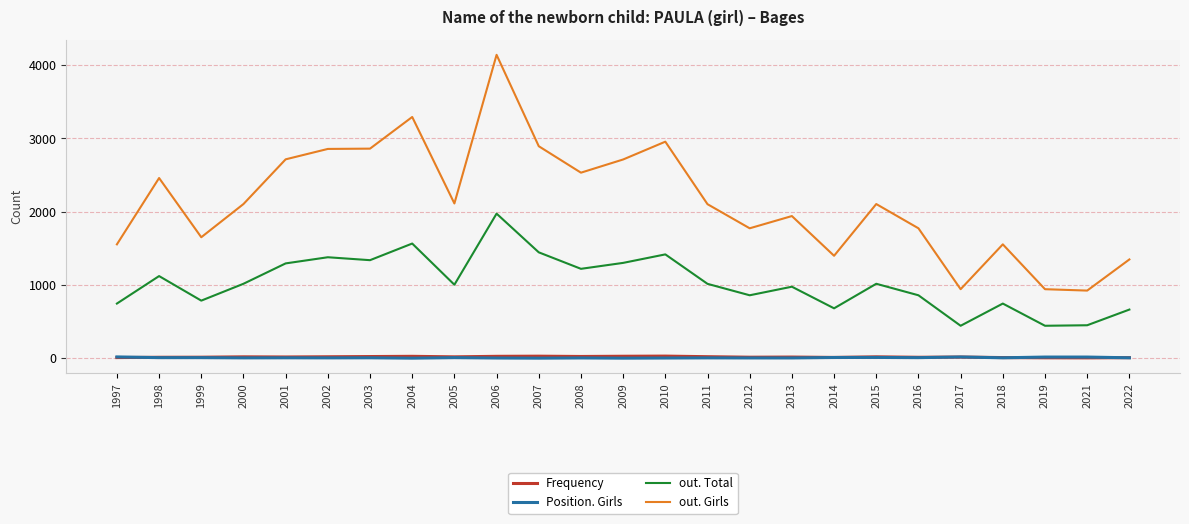

Is the value of out. Total at 2015 greater than the value of out. Girls at 2014?

No